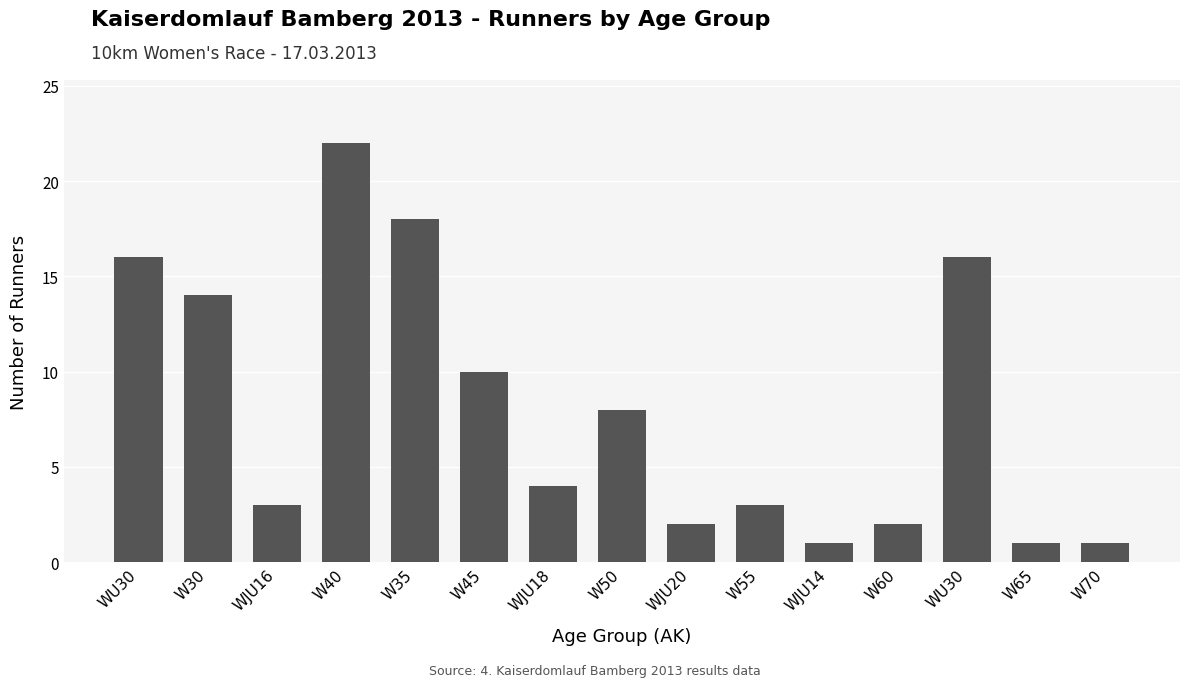

What is the change in value from W45 to W70?

-9